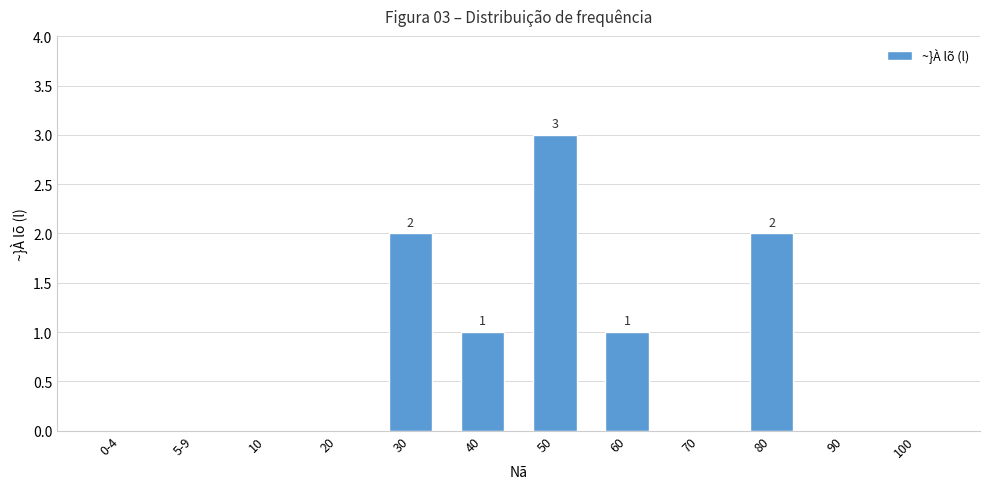

What is the change in value from 30 to 60?

-1